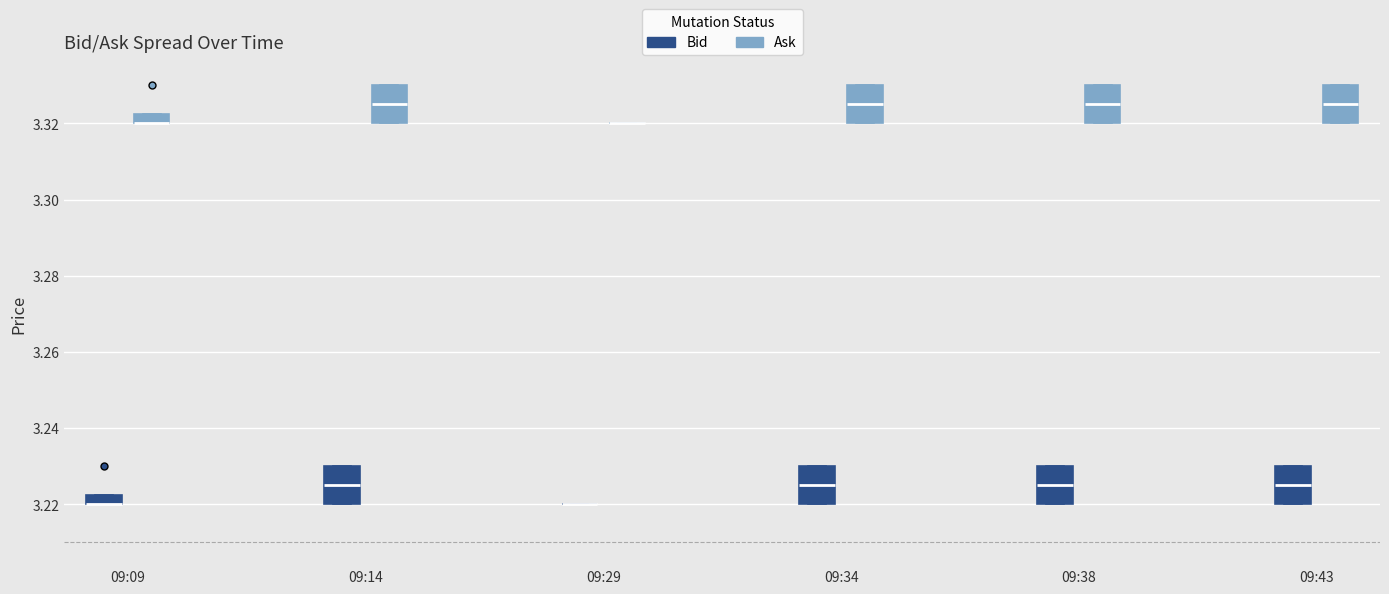

Where does the median line of the box for 09:34 (Bid) sit on the y-axis? The values are not printed on the chart, so give them approximately, as read against the axis.

3.226